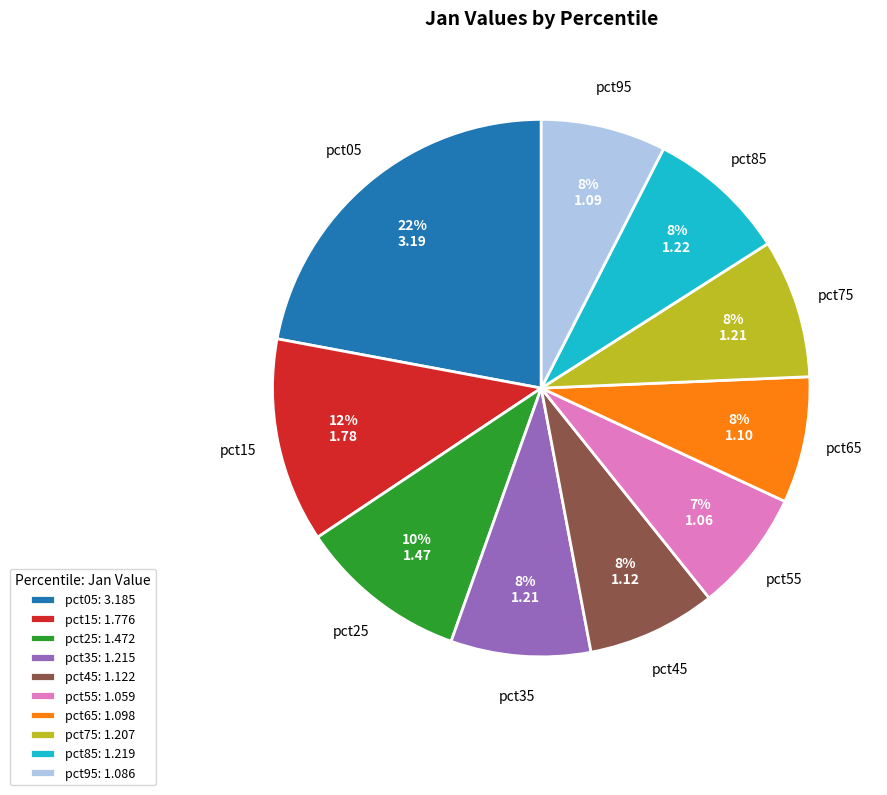

How many slices are in this pie chart?

10